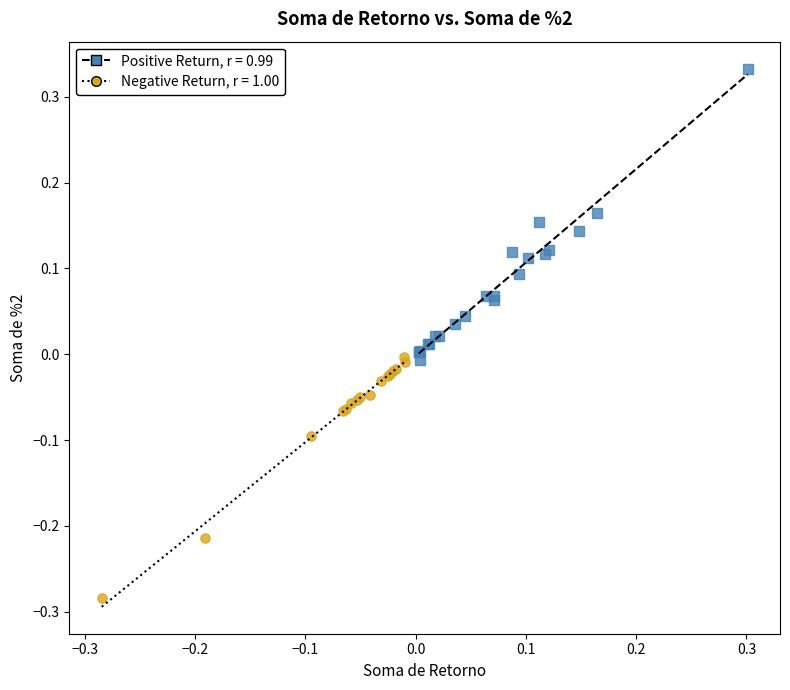

Which series contains the highest Y value?

Positive Return, r = 0.99